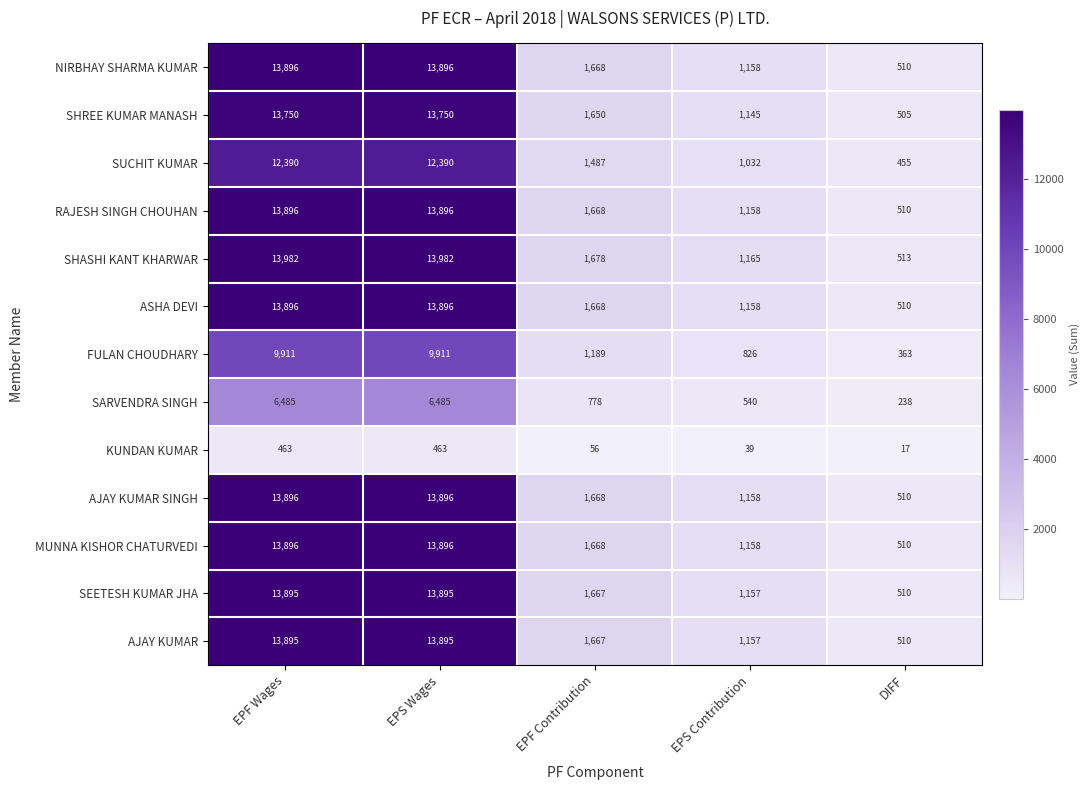

What is the sum of all AJAY KUMAR SINGH values?

31128